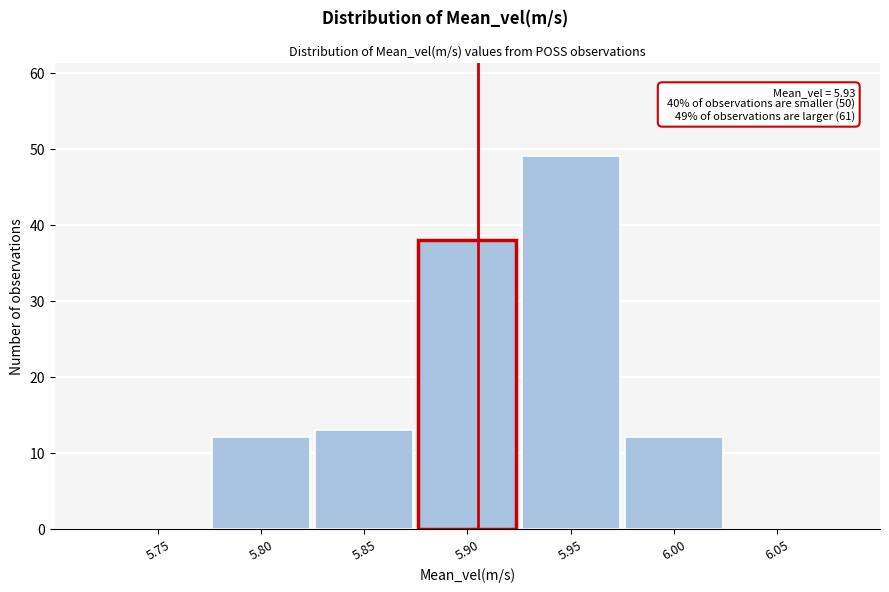

Reading left to right, extract all data points from this chart.

5.75=0	5.80=12	5.85=13	5.90=38	5.95=49	6.00=12	6.05=0